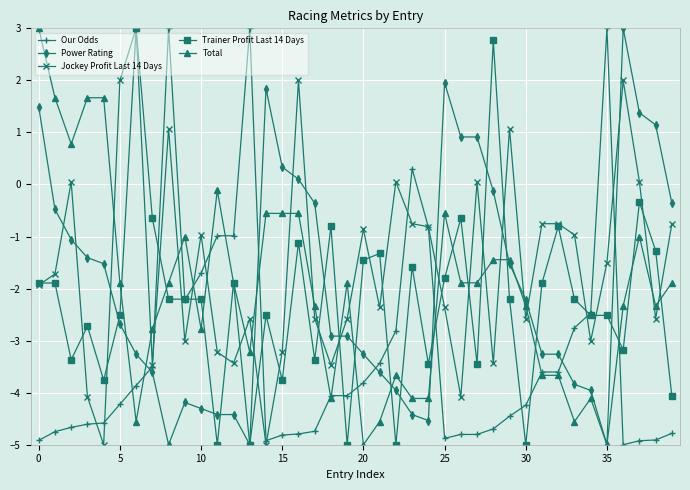

True or false: Jockey Profit Last 14 Days has more than 1 interior local peaks.

True